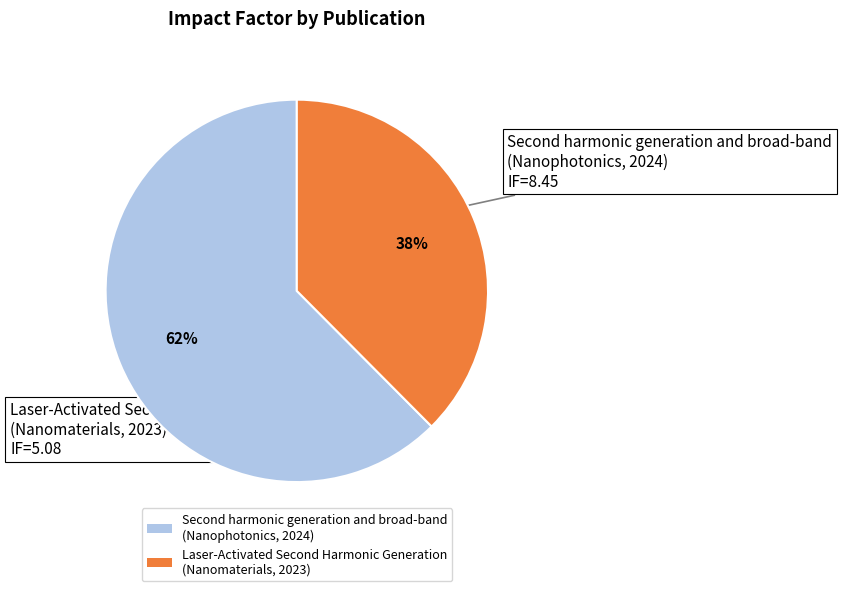

How many segments does this pie chart have?

2